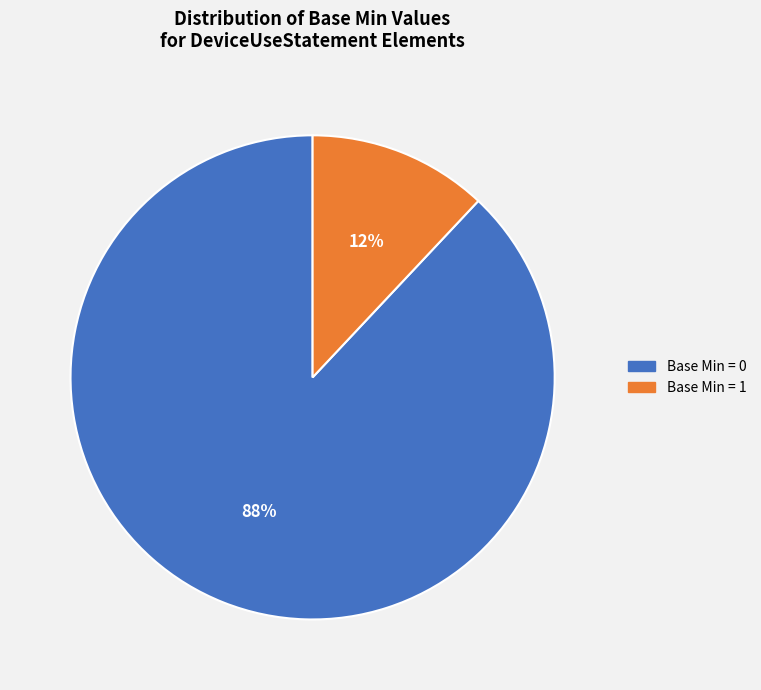

Is there any slice that represents more than half of the pie?

Yes